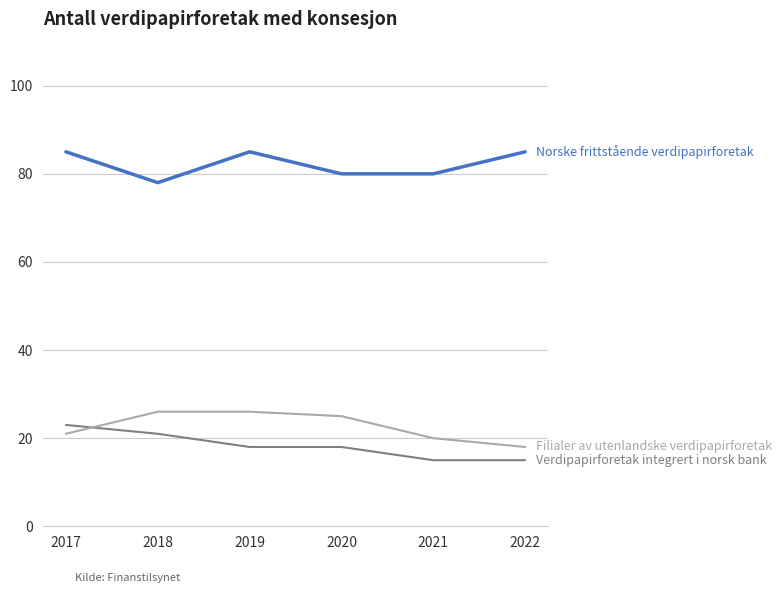

Count the number of data series in this chart.

3